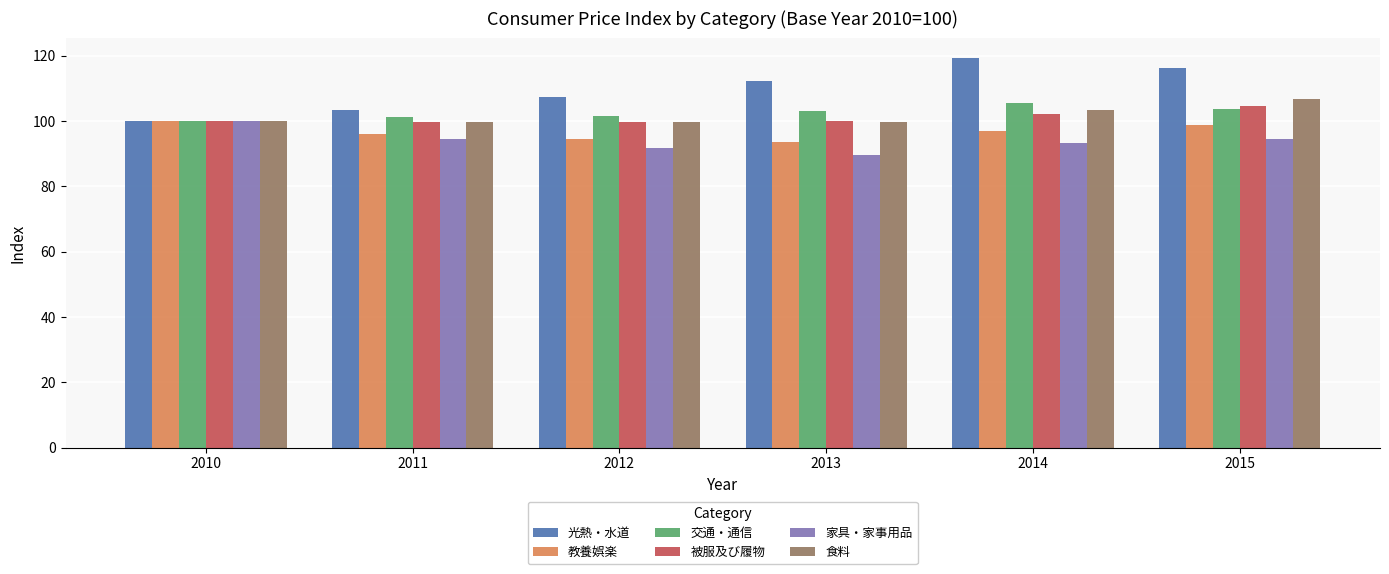

Which series has the widest spread of values?

光熱・水道